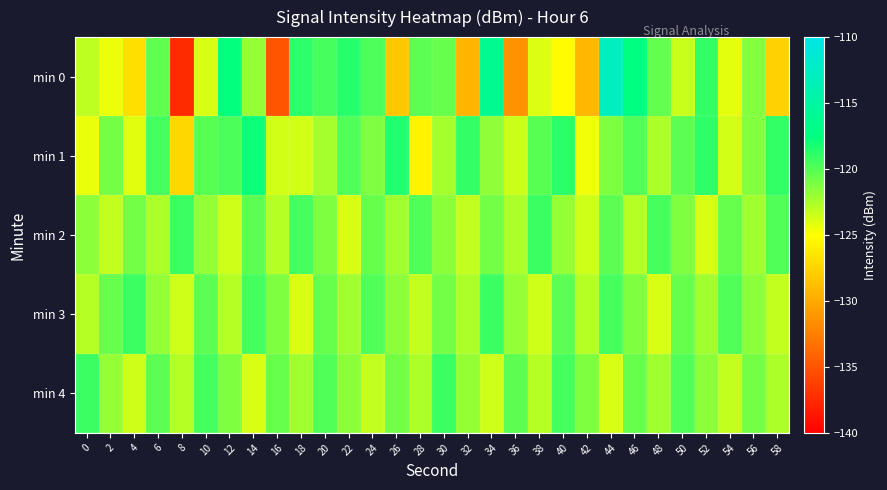

What is the maximum value shown in the chart?

-112.9